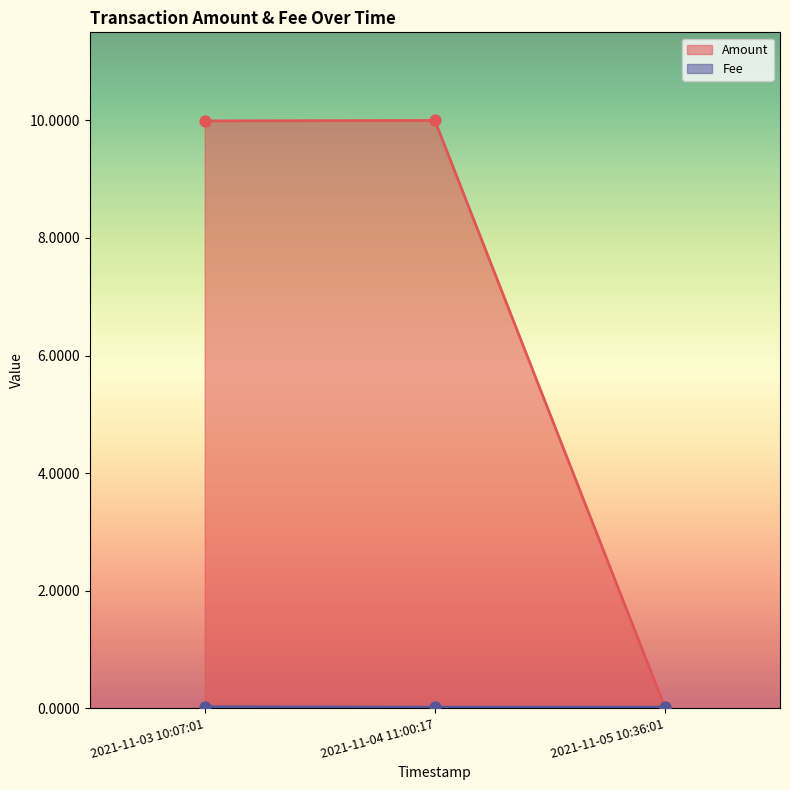

What is the total value across all series at 2021-11-04 11:00:17?

10.0